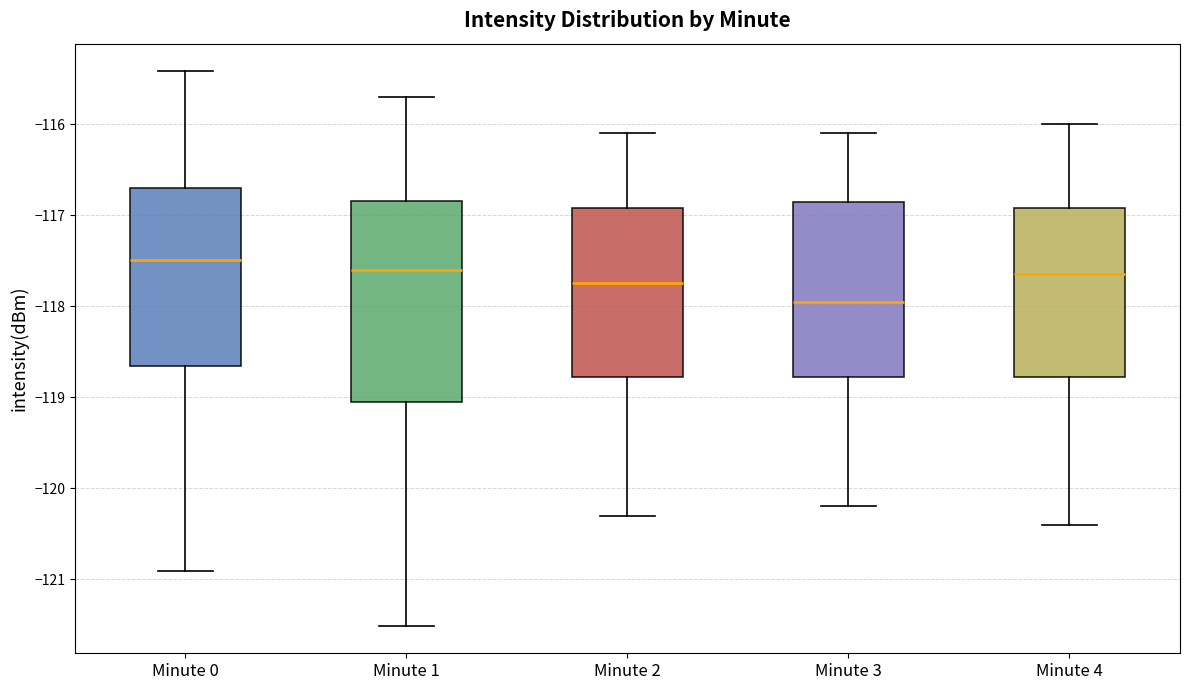

Reading left to right, read every box against the y-axis: the position of its median line, the range the box covers, and the ends of its whiskers. The values are not printed on the chart, so give them approximately, as read against the axis.

Minute 0: median -117.5, box -118.7 to -116.7, whiskers -120.9 to -115.4
Minute 1: median -117.6, box -119.0 to -116.8, whiskers -121.5 to -115.7
Minute 2: median -117.7, box -118.8 to -116.9, whiskers -120.3 to -116.1
Minute 3: median -117.9, box -118.8 to -116.8, whiskers -120.2 to -116.1
Minute 4: median -117.6, box -118.8 to -116.9, whiskers -120.4 to -116.0